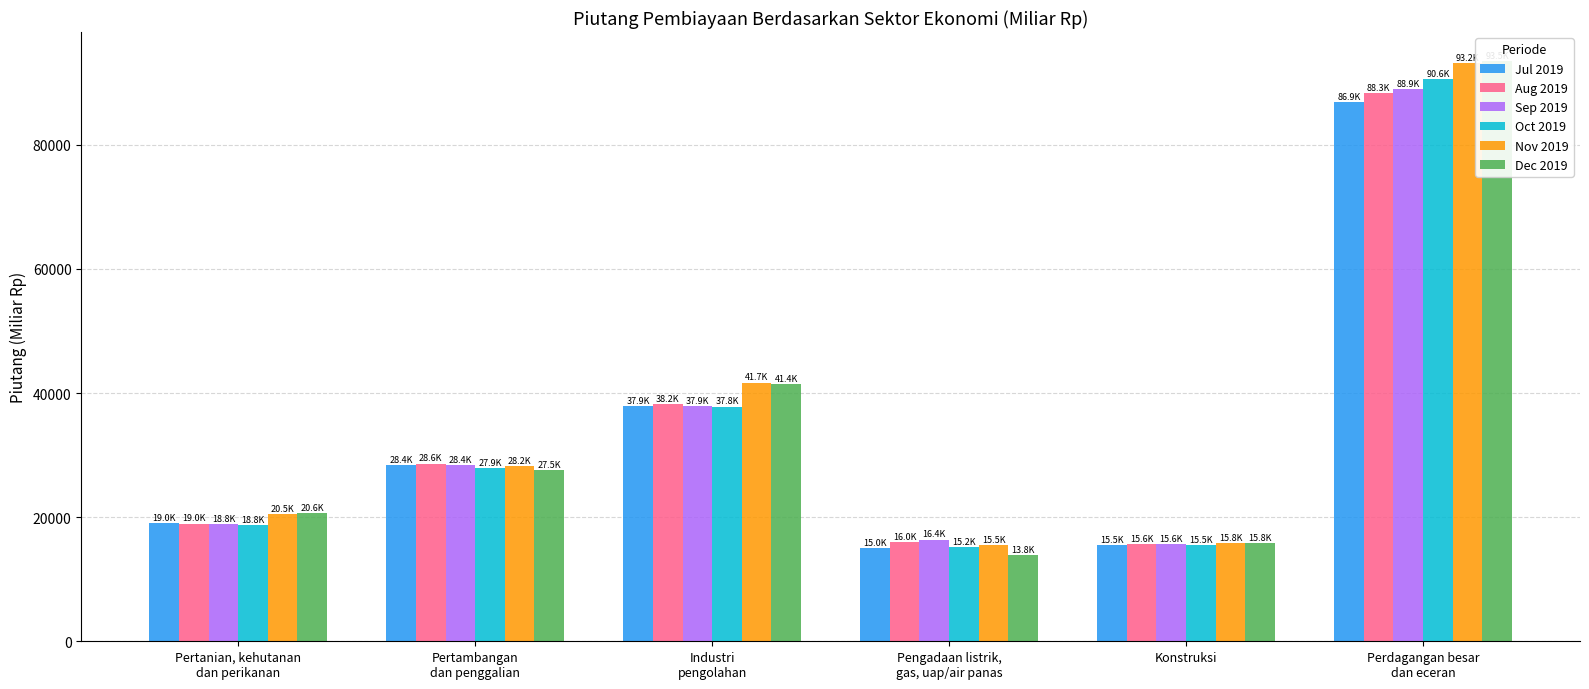

At which label is Sep 2019 closest to 52276?

Industri
pengolahan